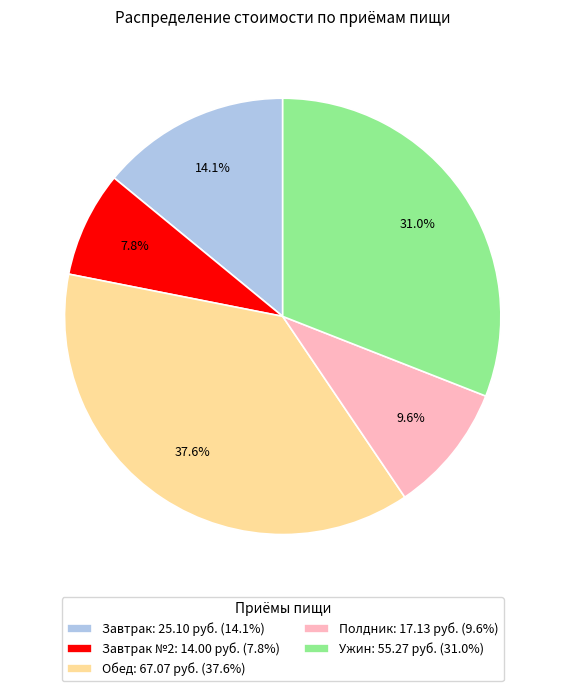

Is the sum of Ужин: 55.27 руб. (31.0%) and Полдник: 17.13 руб. (9.6%) greater than half?

No